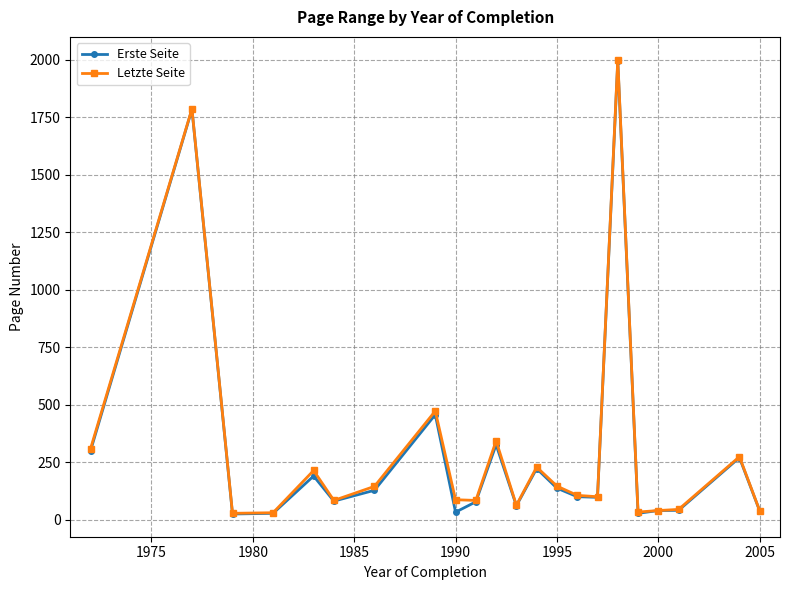

What is the maximum value for Letzte Seite?

2000.0